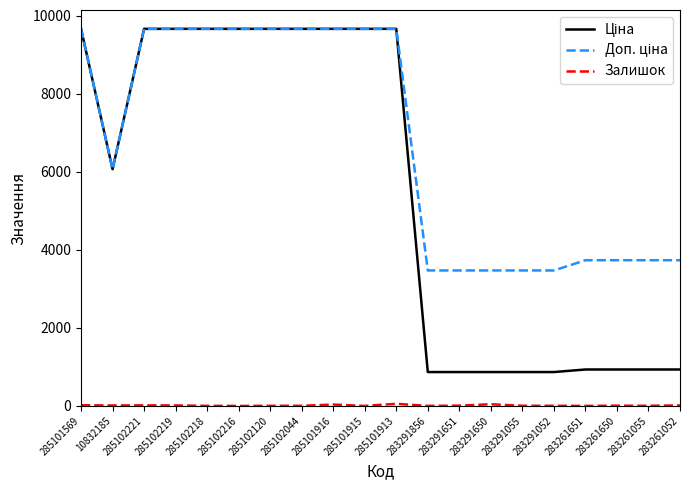

What is the maximum value shown in the chart?

9664.7